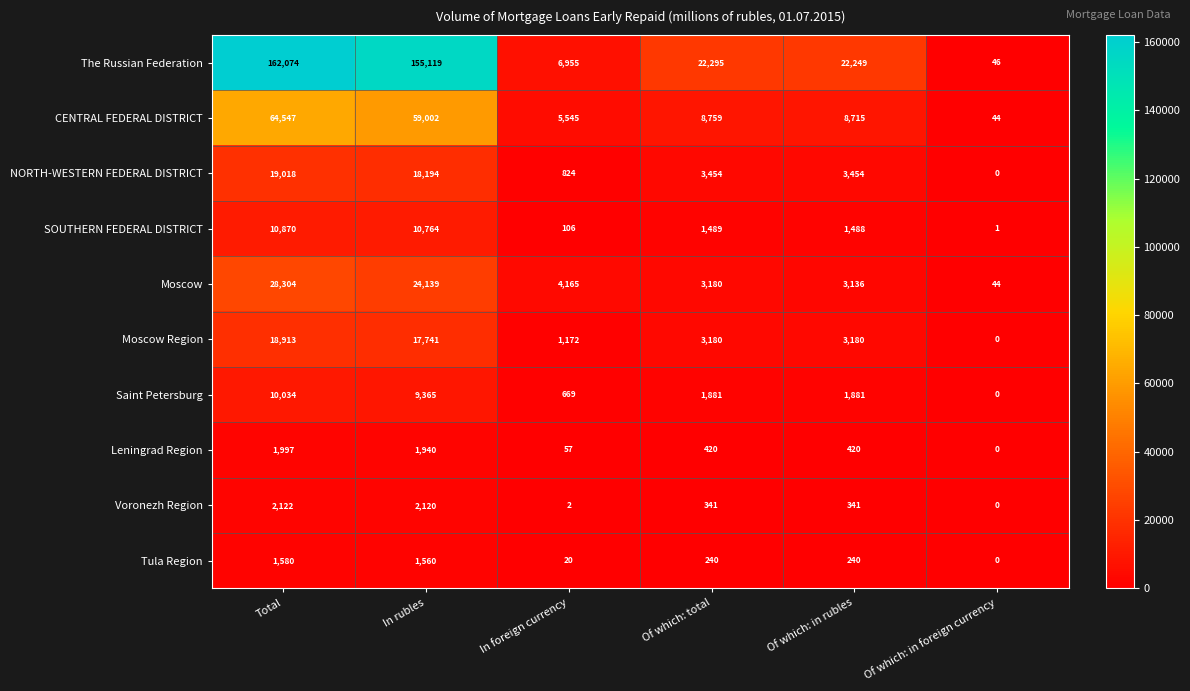

Is the value of Saint Petersburg at Total greater than the value of Moscow Region at In foreign currency?

Yes